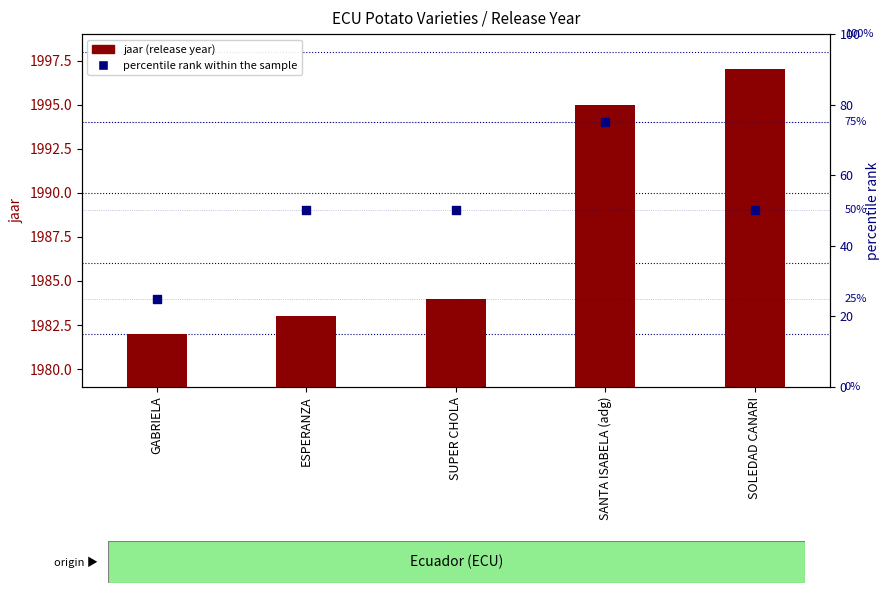

What are all the series names shown in the legend?

jaar (release year), percentile rank within the sample